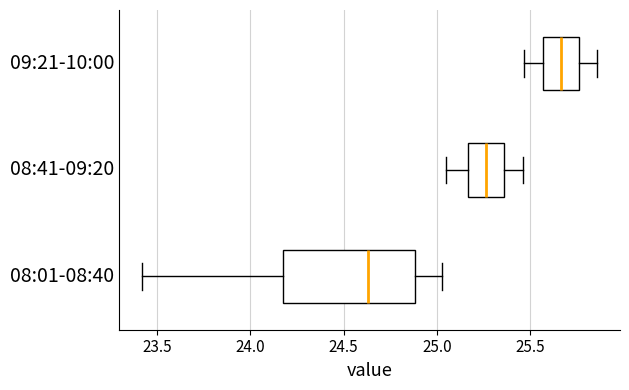

Which box's median line is the furthest to the right?

09:21-10:00